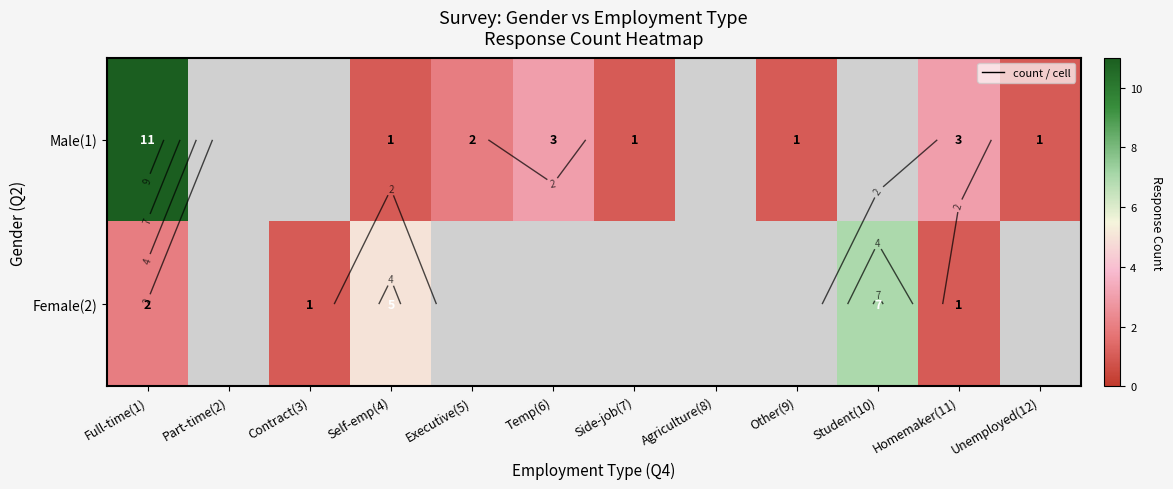

Is it true that Female(2) equals 3.2 at Student(10)?

False